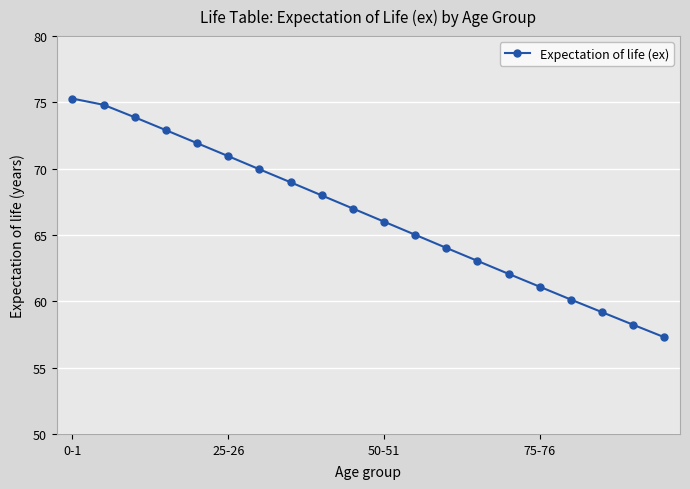

What is the maximum value shown in the chart?

75.3